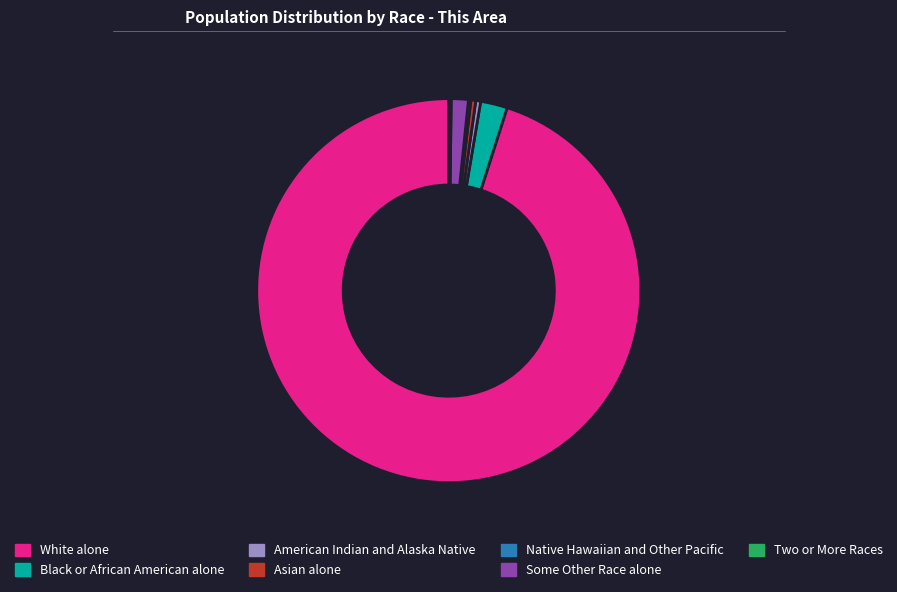

Do White alone and American Indian and Alaska Native together represent more than half of the pie?

Yes